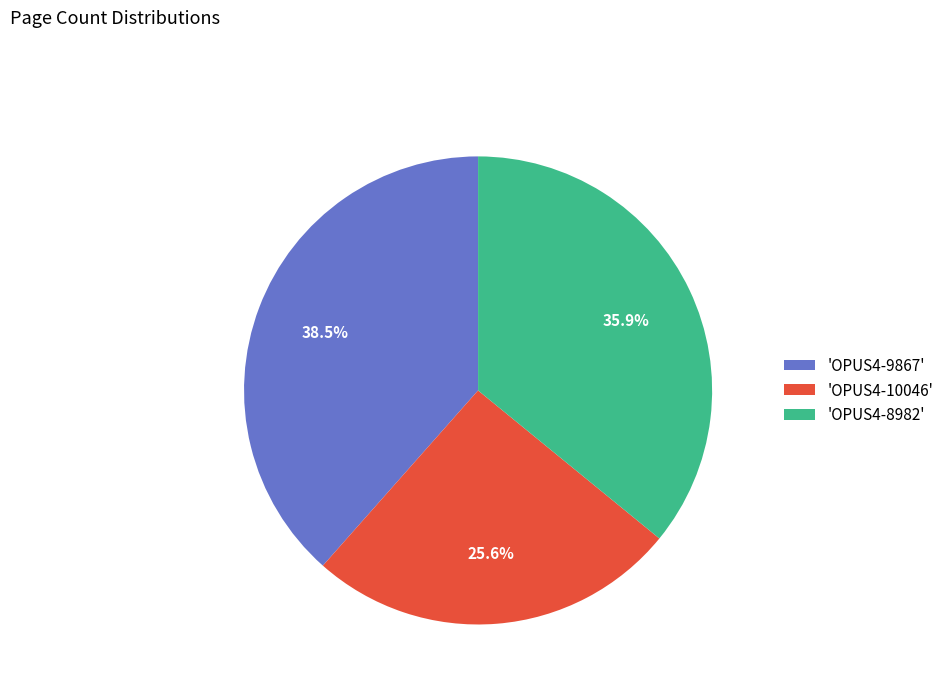

How many segments does this pie chart have?

3